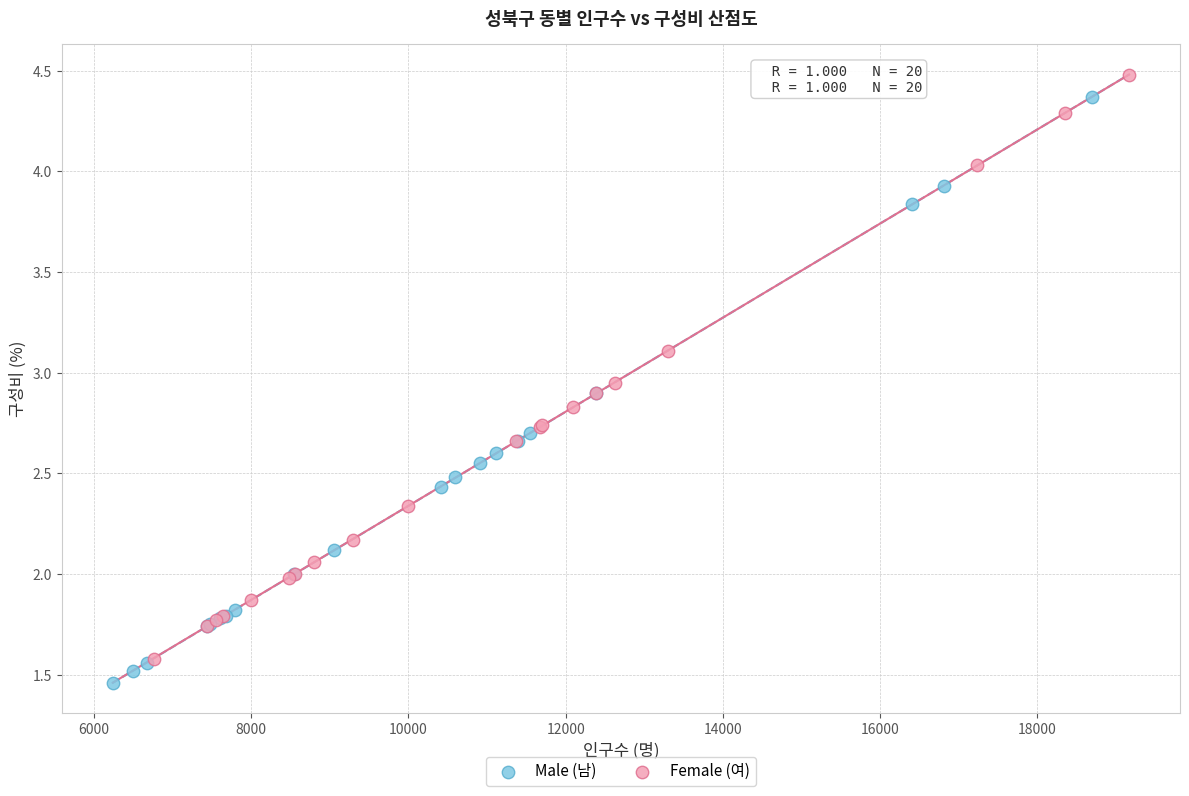

What are all the series names shown in the legend?

Male (남), Female (여)